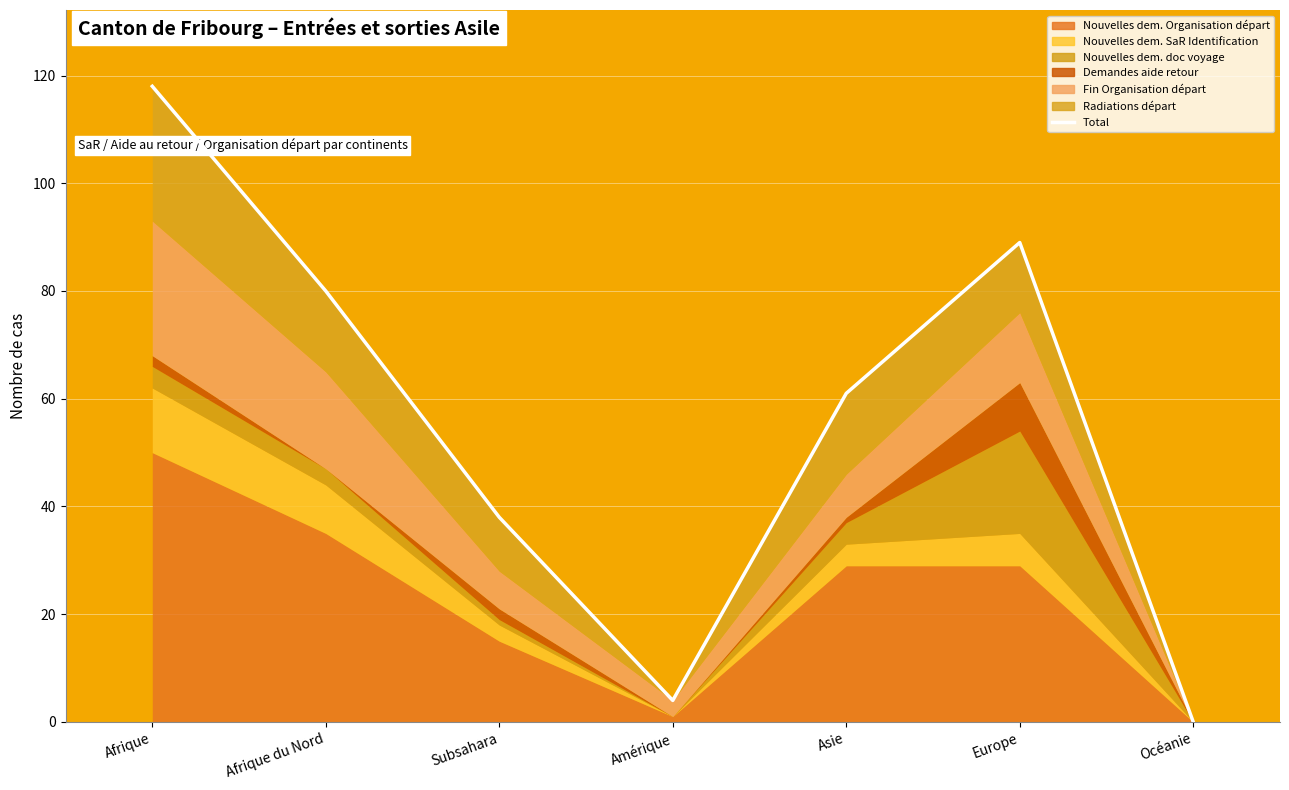

What is the label of the 4th point from the left?

Amérique